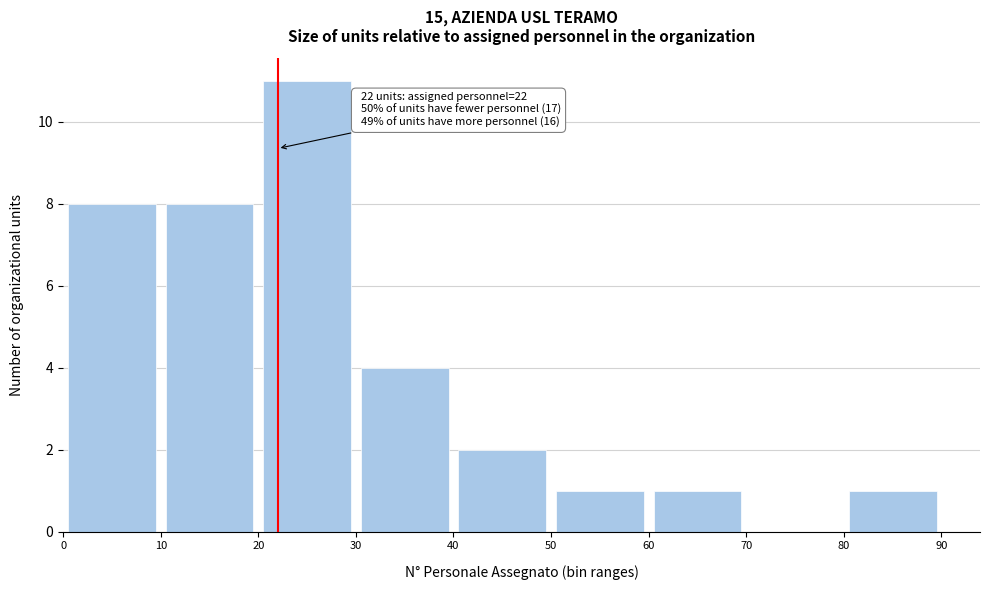

Which range on the x-axis has the tallest bar?

20 to 30